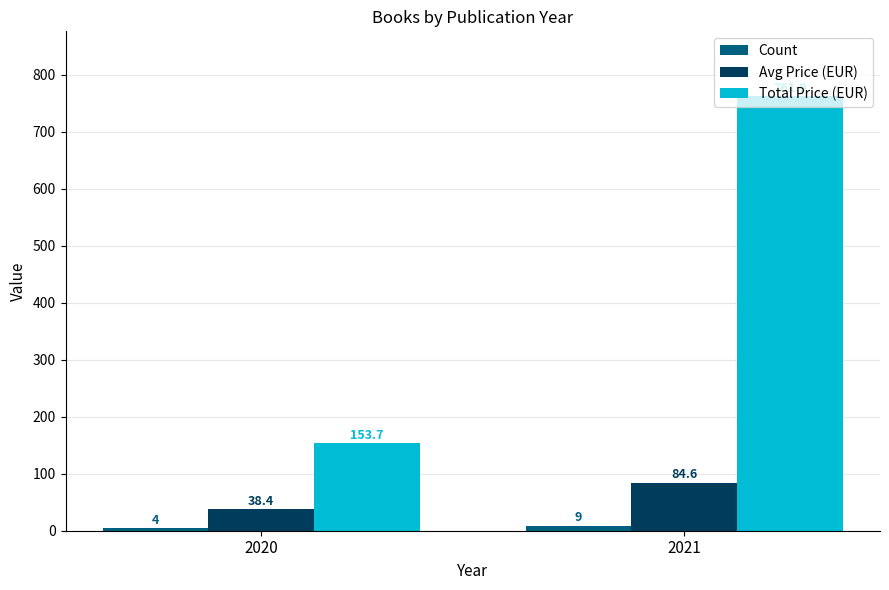

What is the minimum value for Total Price (EUR)?

153.7